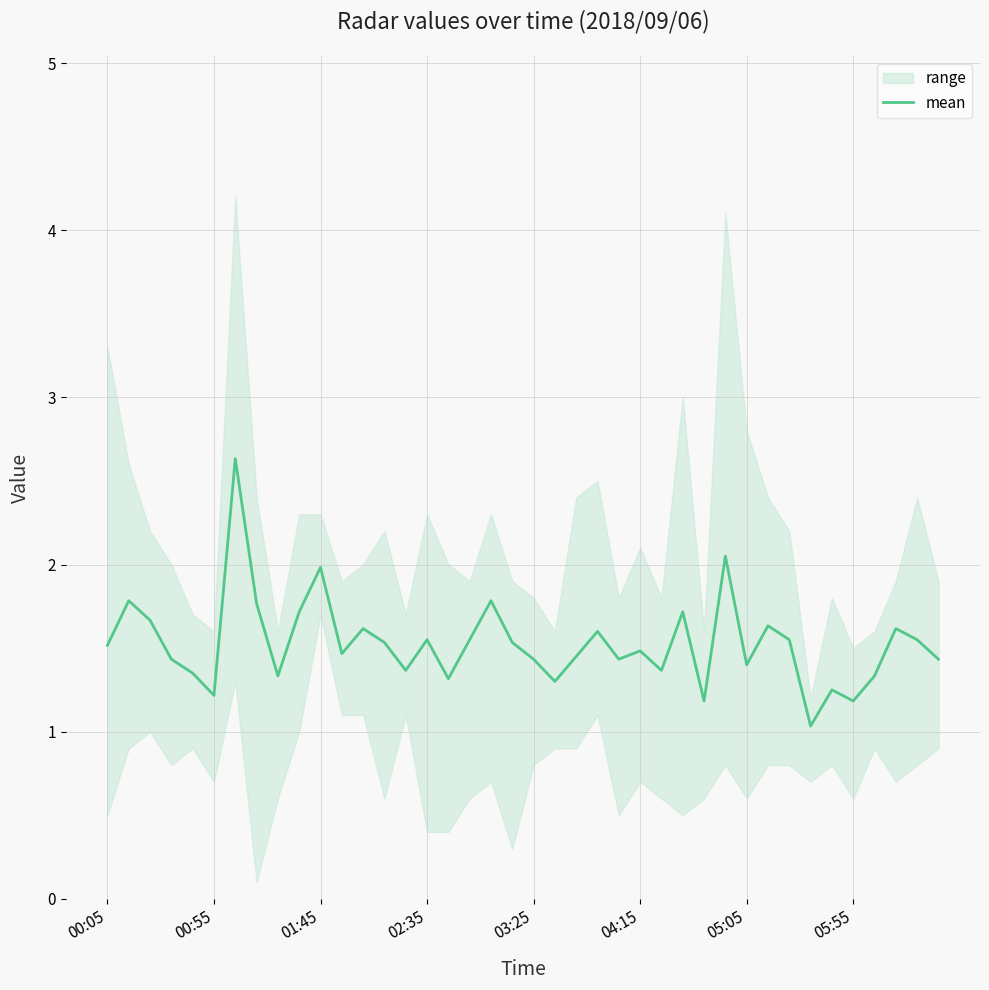

Does the chart display data point markers on the line(s)?

No